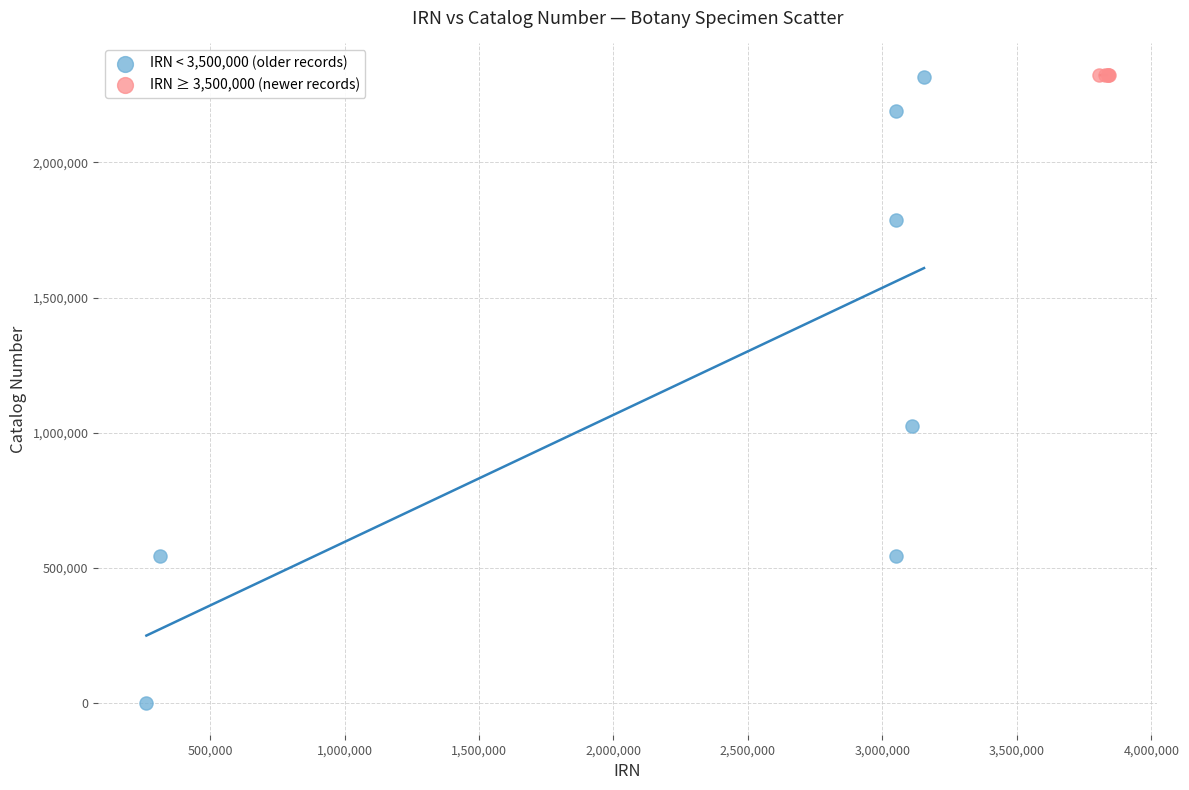

Which series has the widest spread of Y values?

IRN < 3,500,000 (older records)